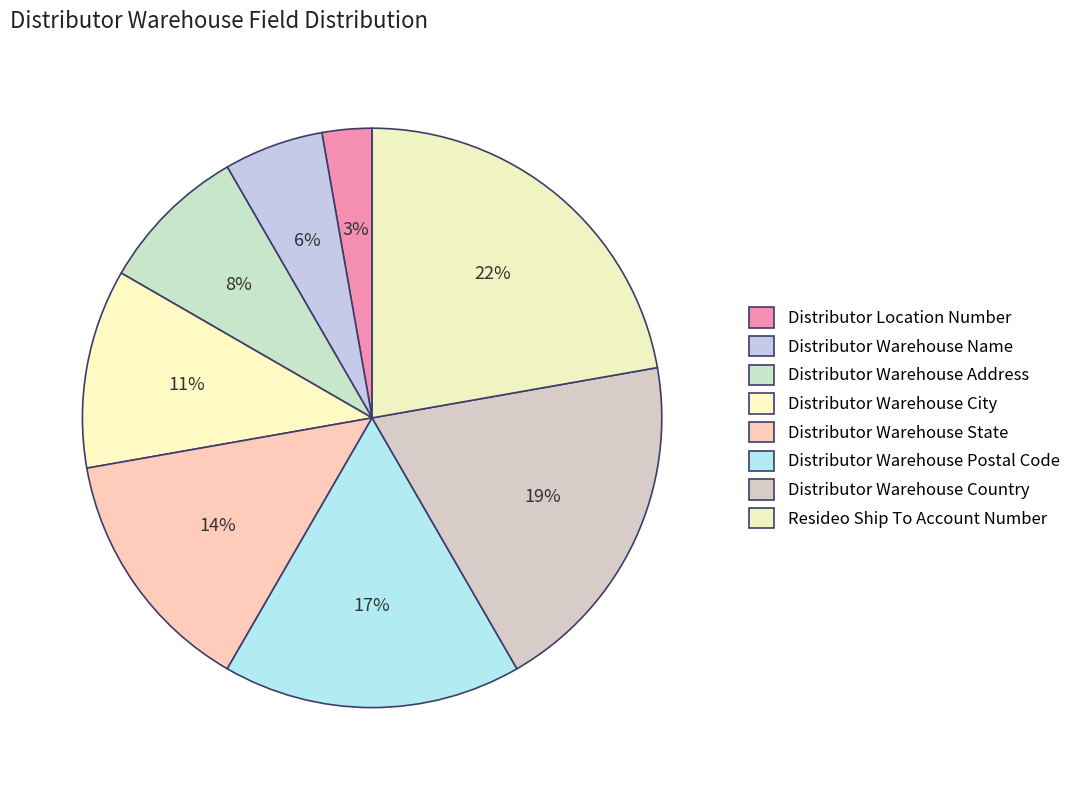

Is Distributor Warehouse Postal Code the majority of the pie?

No